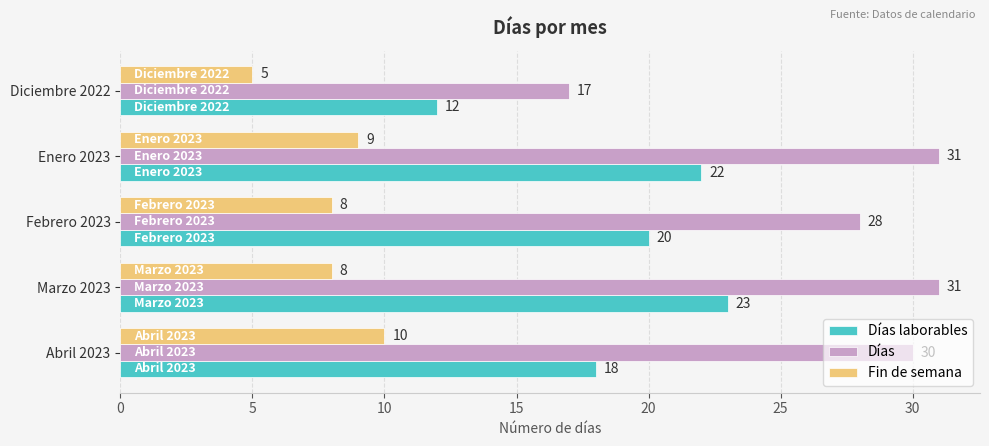

Rank the series by their average value, from lowest to highest.

Fin de semana, Días laborables, Días